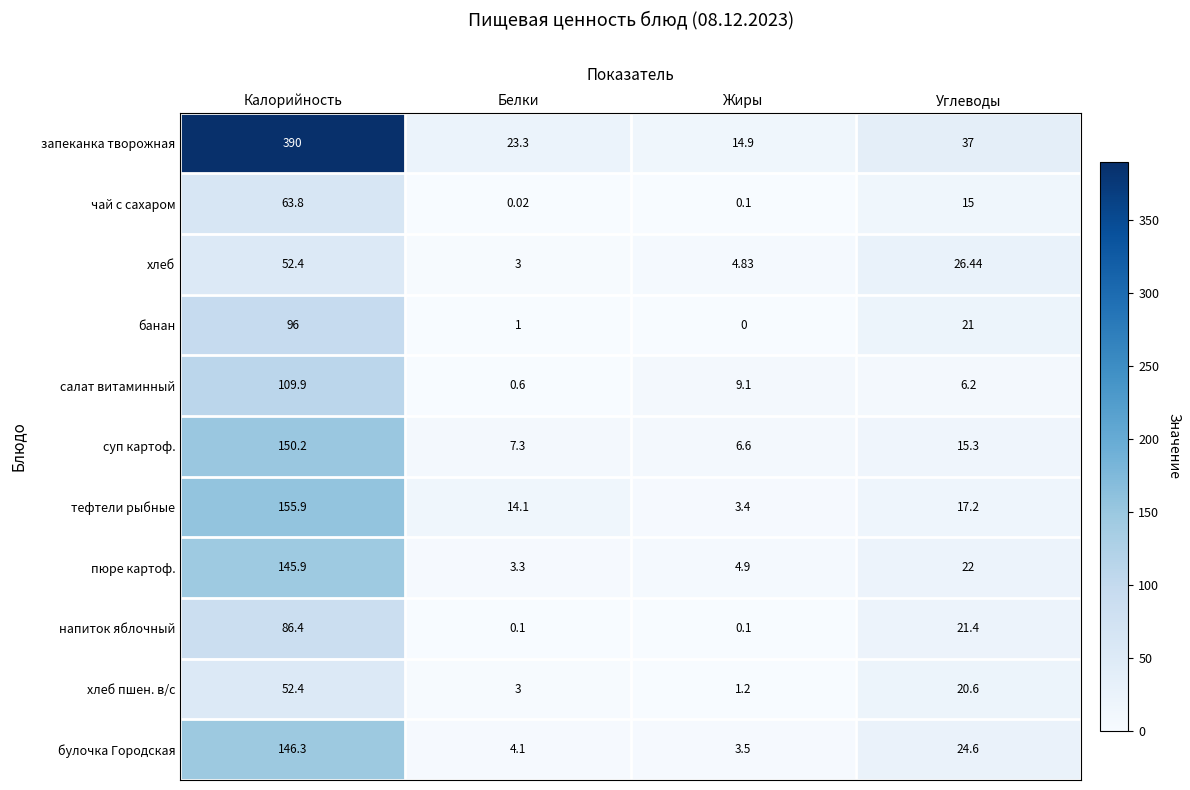

Between Калорийность and Жиры, which series saw the biggest shift?

запеканка творожная